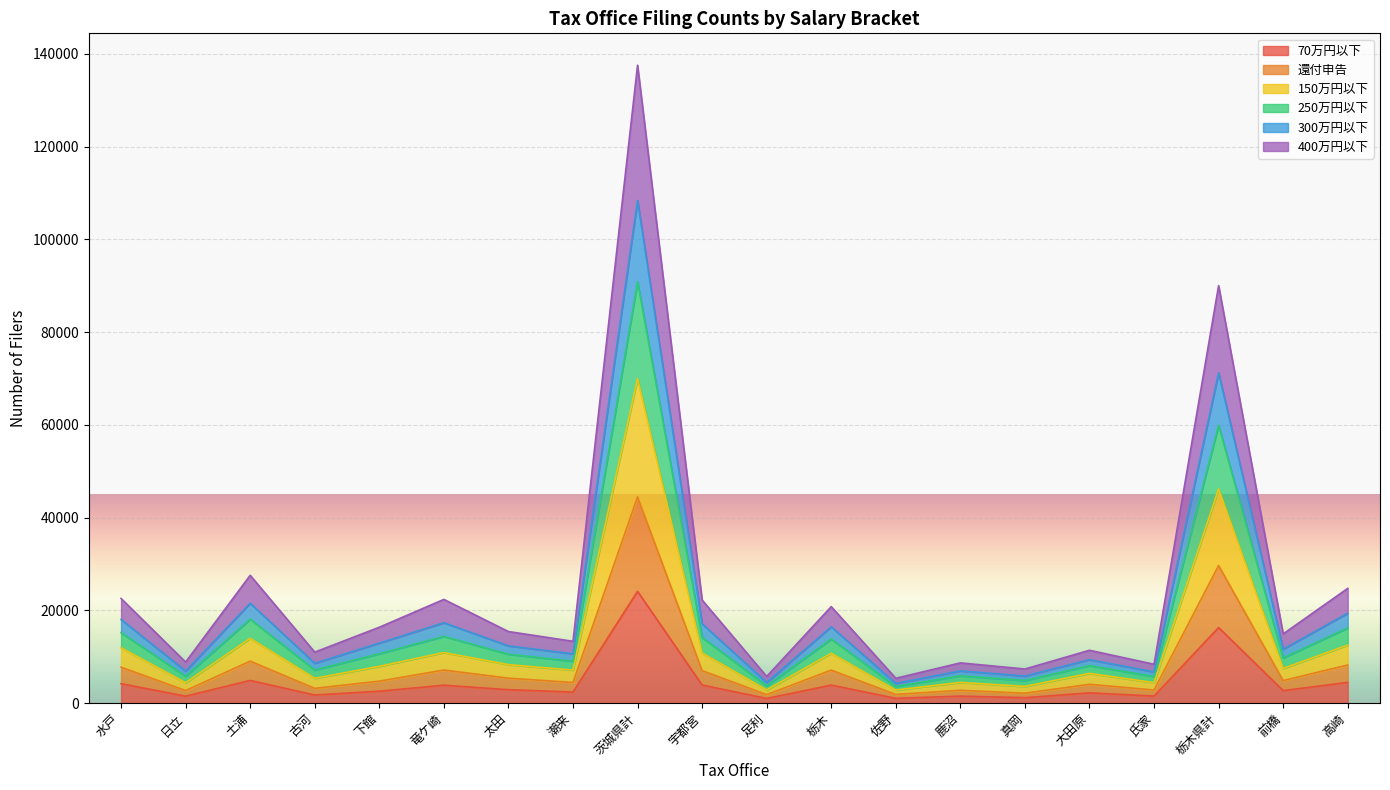

True or false: 還付申告 and 400万円以下 cross at least once.

False